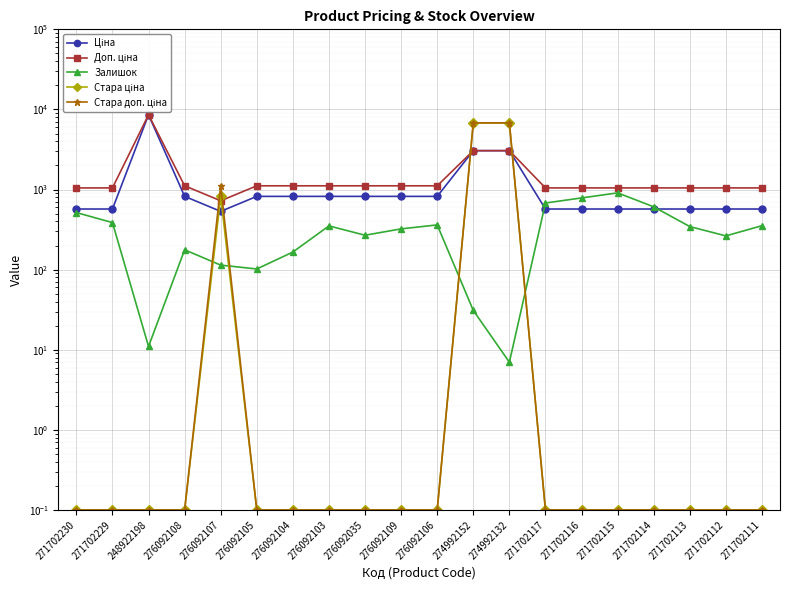

What is the greatest value displayed?

8581.1